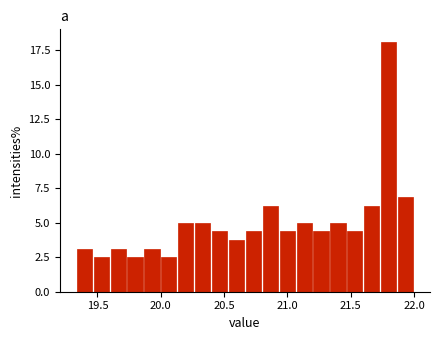

Read against the x-axis, roughly where is the centre of the tallest bar?

21.80